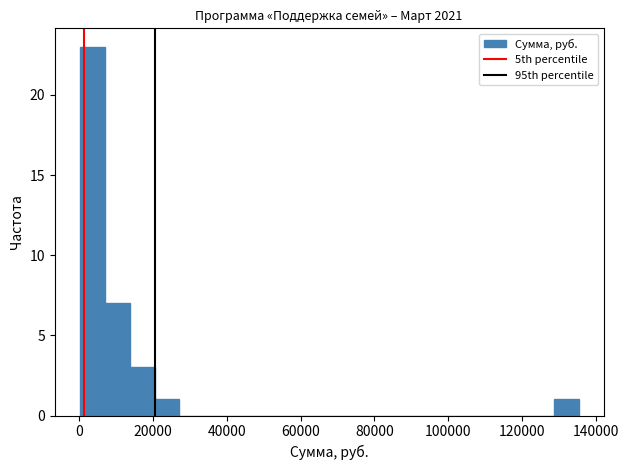

Around what value on the x-axis is the tallest bar? Give the approximate position of its centre, as read against the axis.

4000